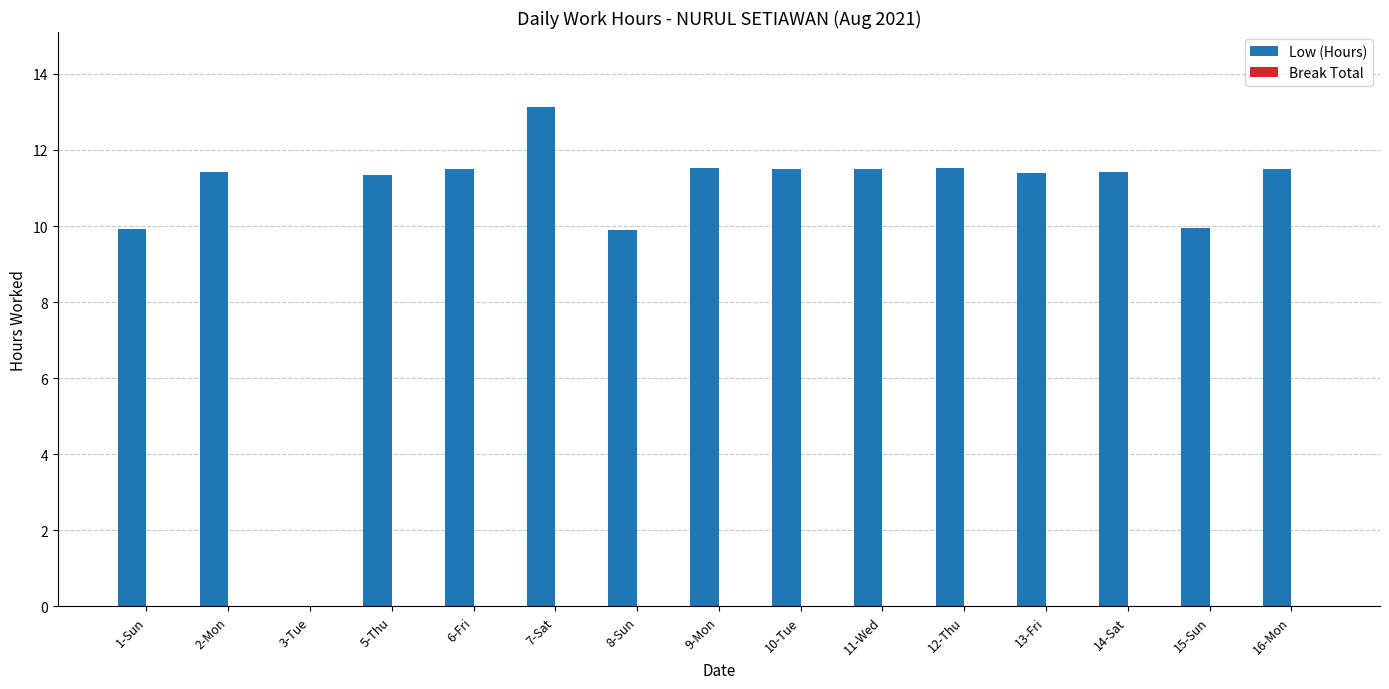

What is the sum of the values at 7-Sat and 10-Tue?

24.6